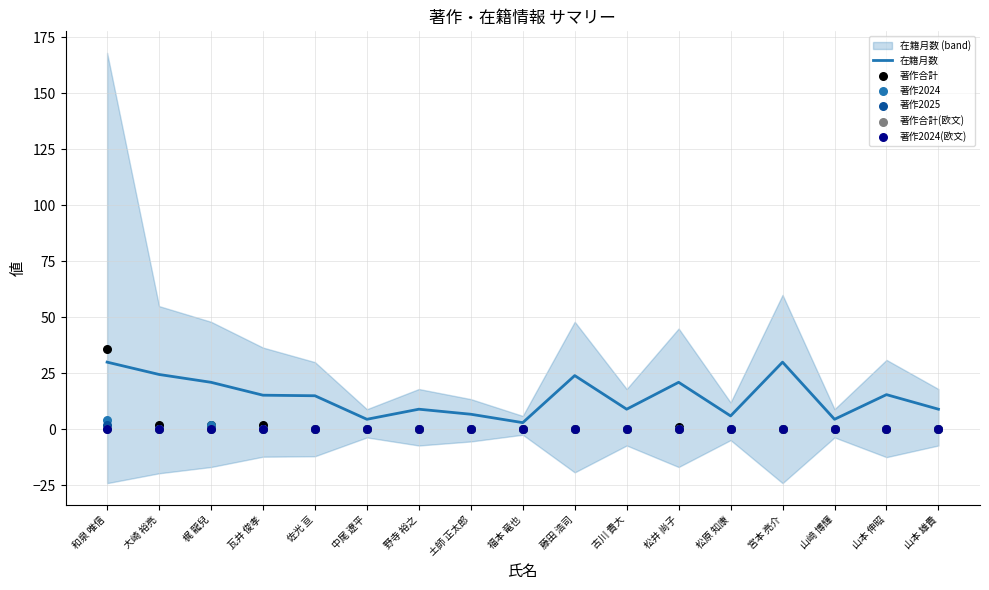

Which series contains the highest Y value?

著作合計